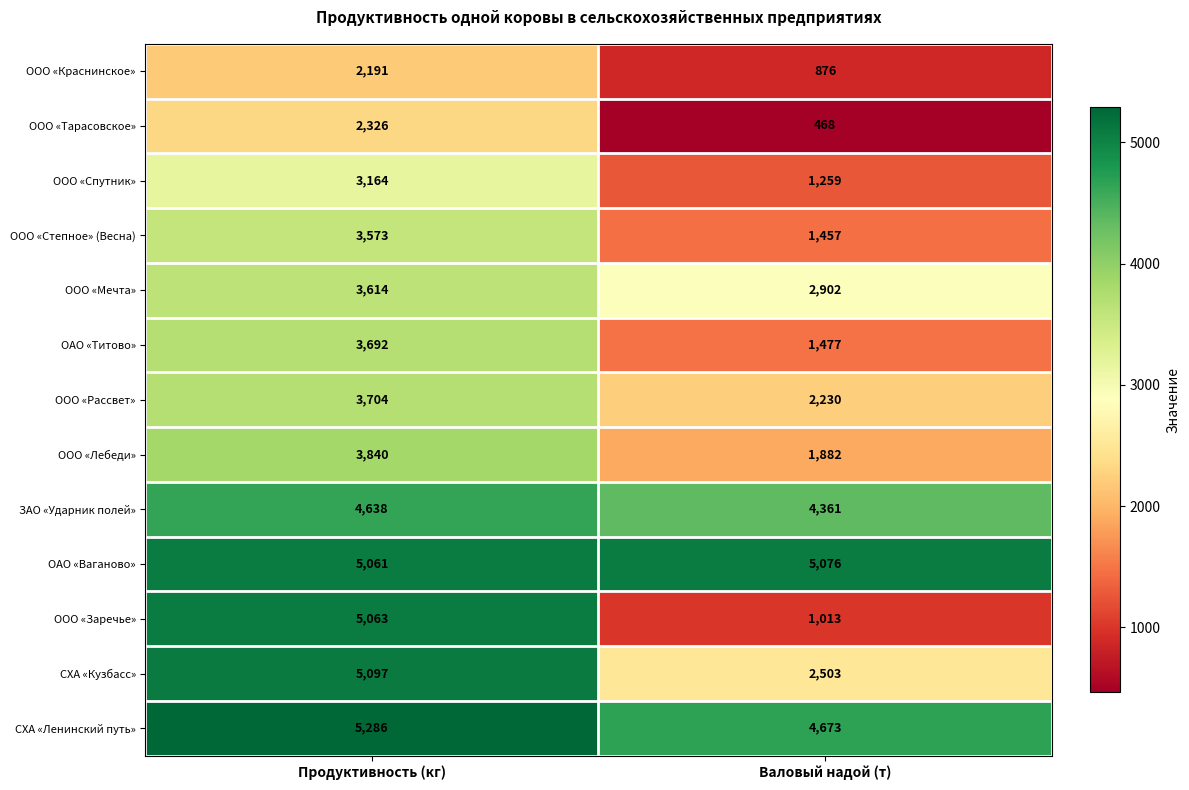

The value of ООО «Лебеди» at Валовый надой (т) is 2791. True or false?

False